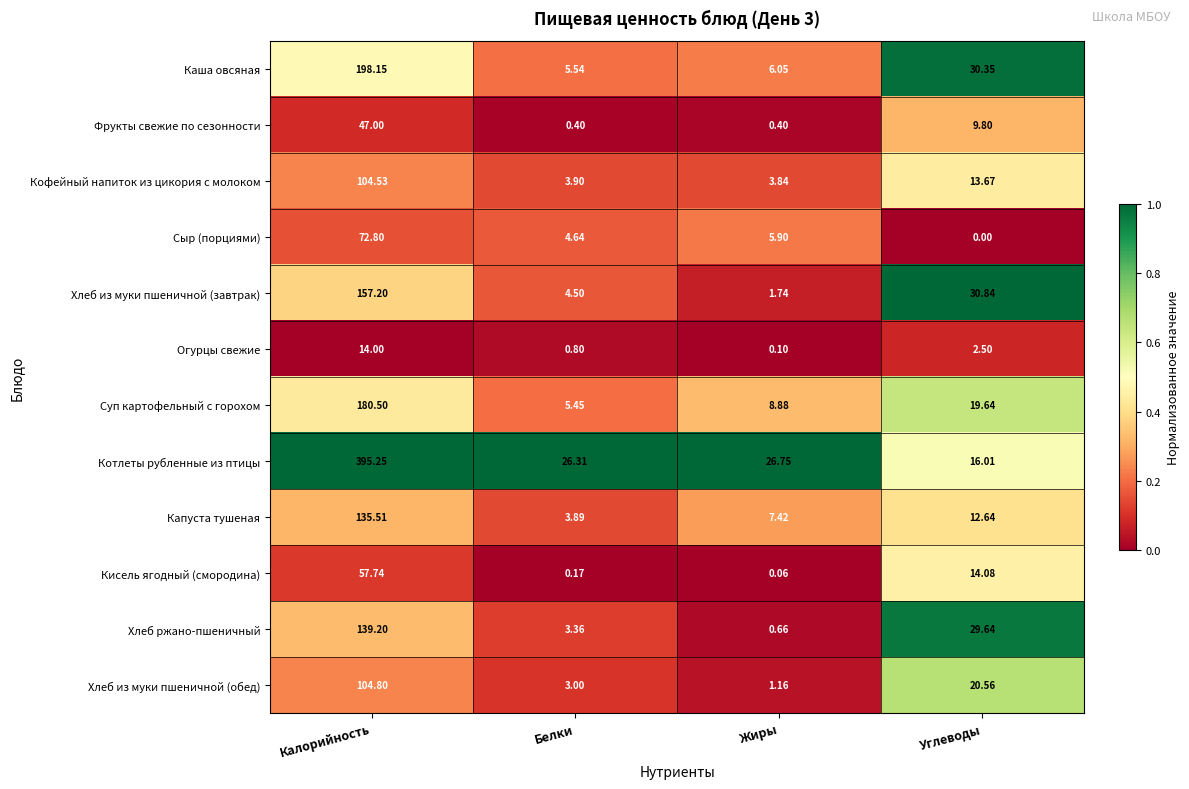

At which category is the sum across all series the highest?

Калорийность